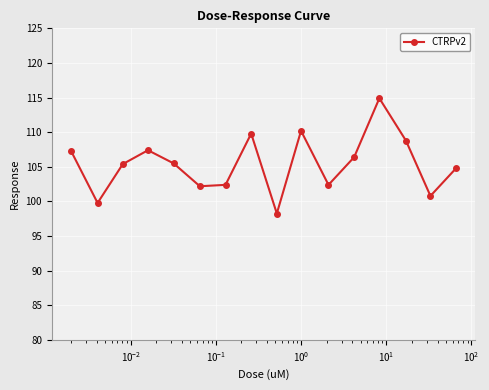

What is the greatest value displayed?

114.9